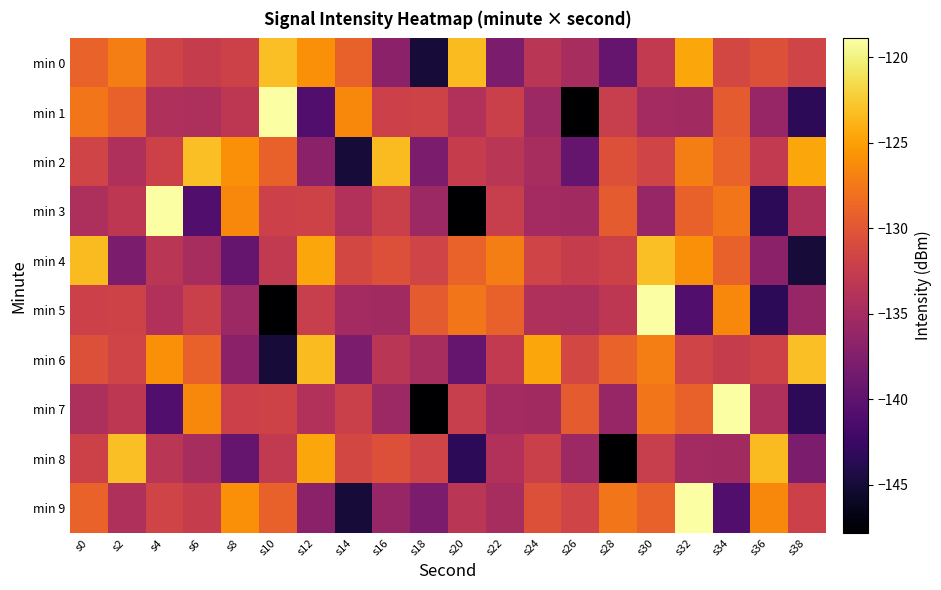

Which series has the widest spread of values?

min 1